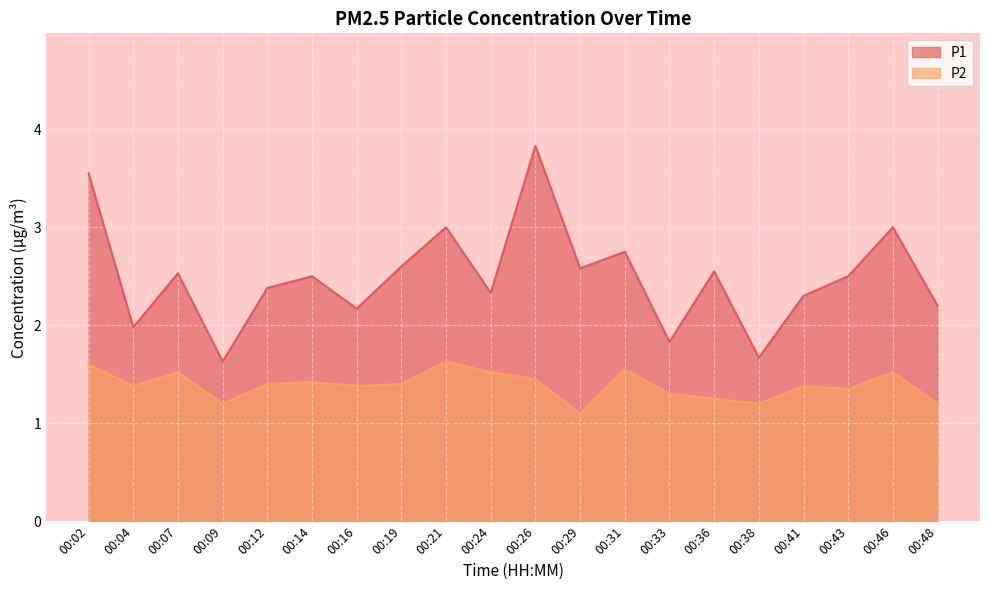

True or false: P1 and P2 cross at least once.

False